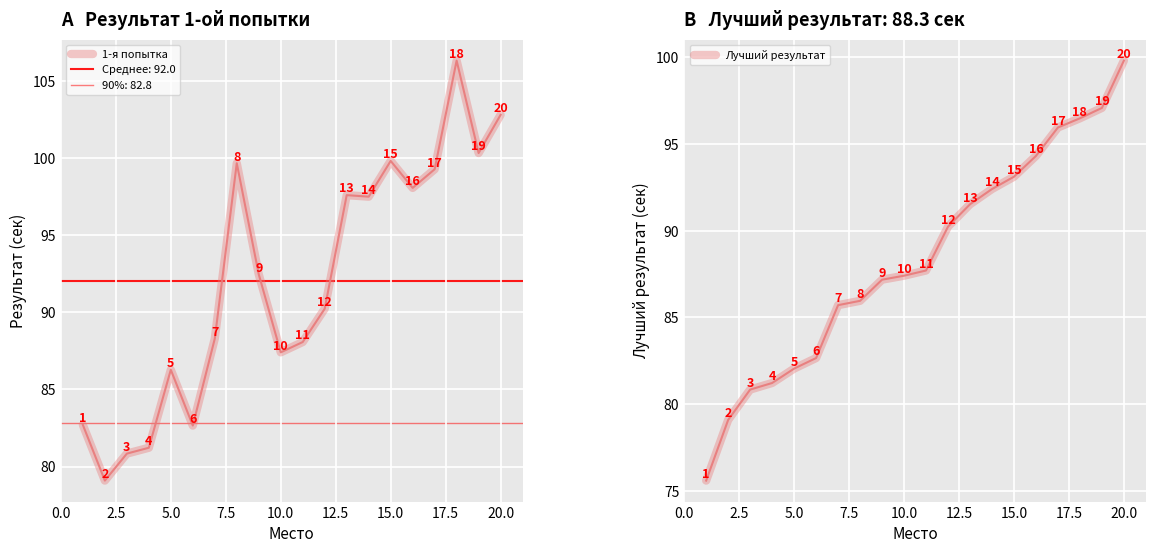

Between 12.5 and 19, which series saw the biggest shift?

1-я попытка